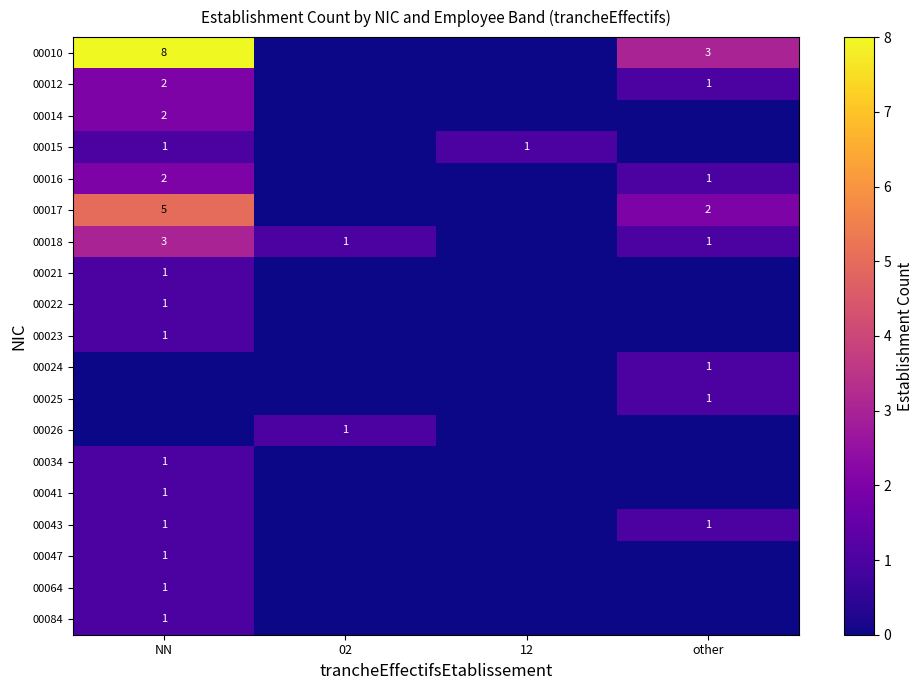

The 00015 series shows 1 at NN. True or false?

True